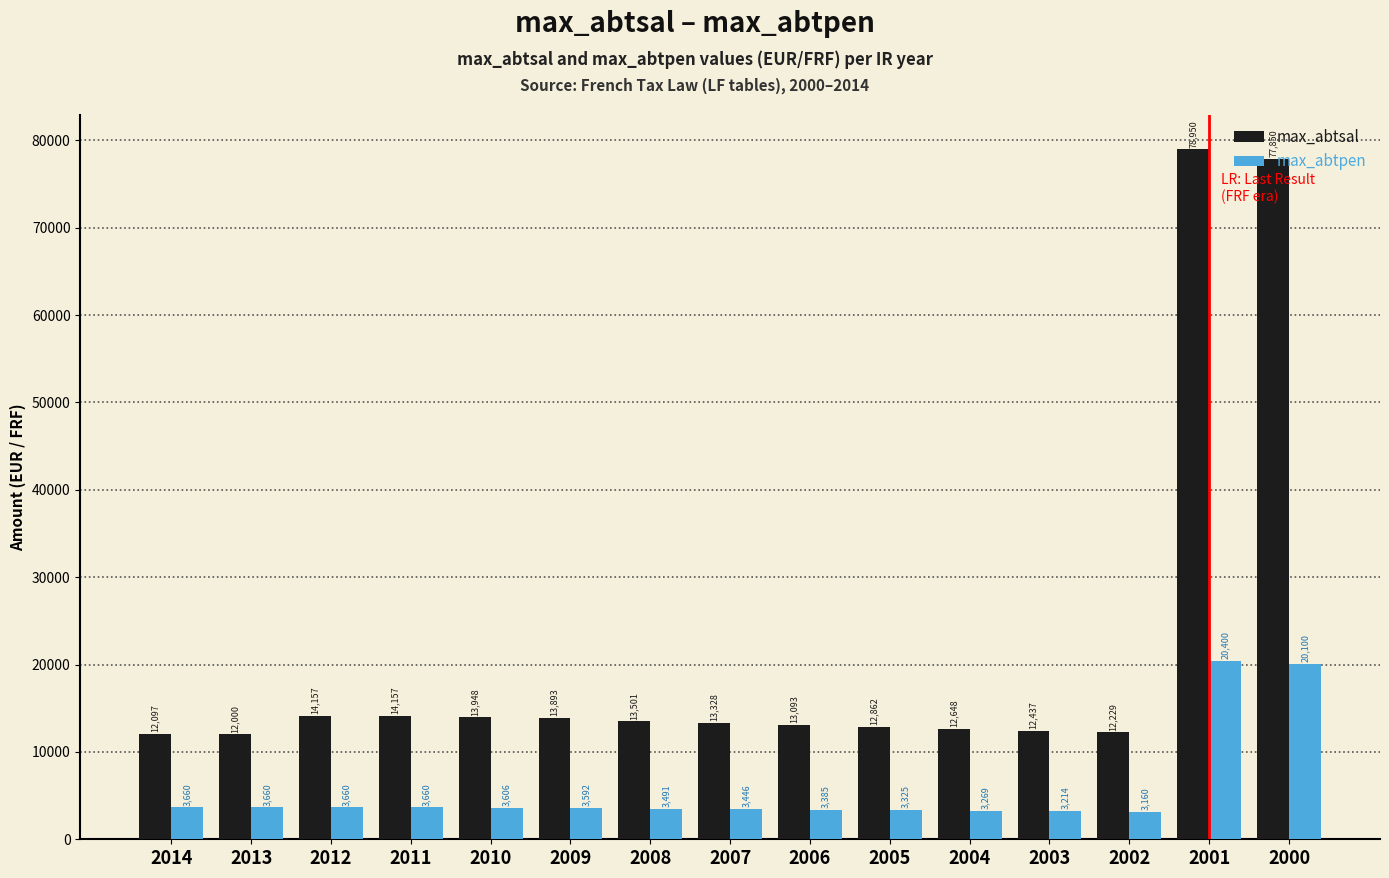

How many categories are shown in the chart?

15